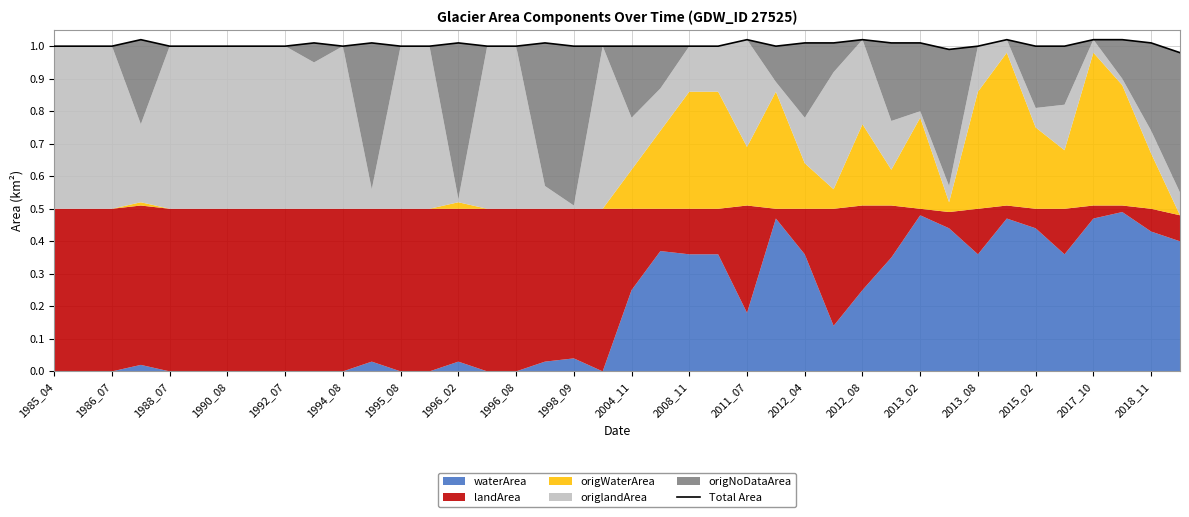

What is the greatest value displayed?

1.0